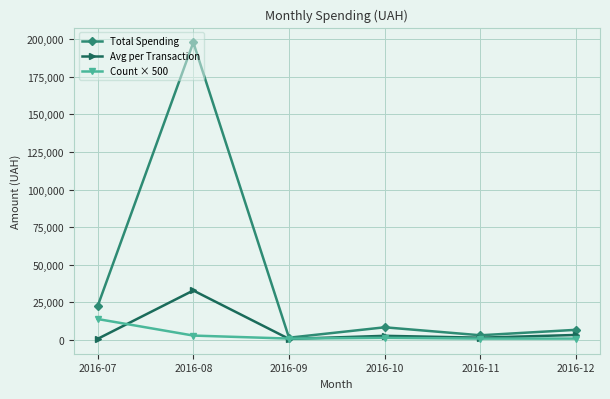

At how many categories does at least one series exceed 101279?

1